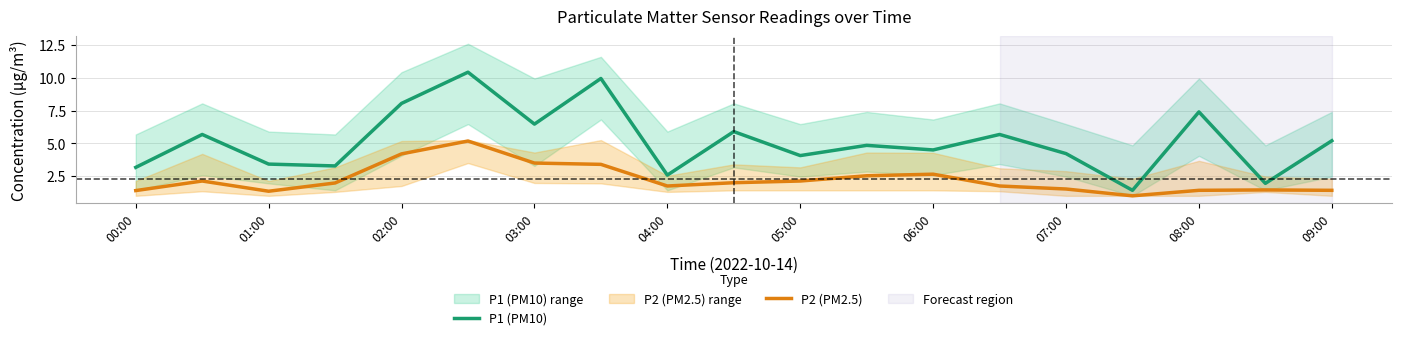

What is the sum of the P1 (PM10) values at 06:00 and 09:00?

9.7